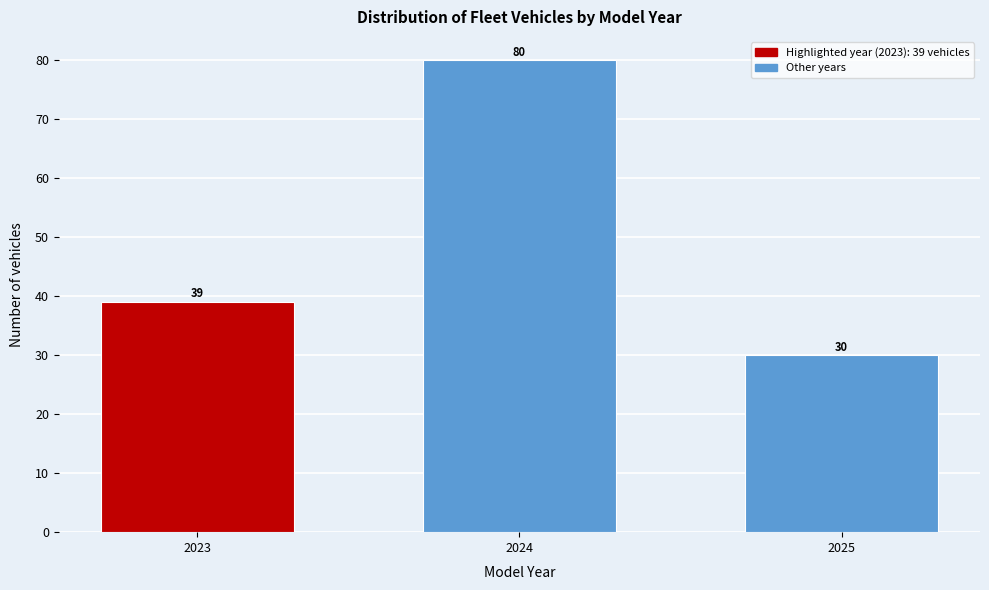

Reading right to left, list all the values displayed in this chart.

30	80	39